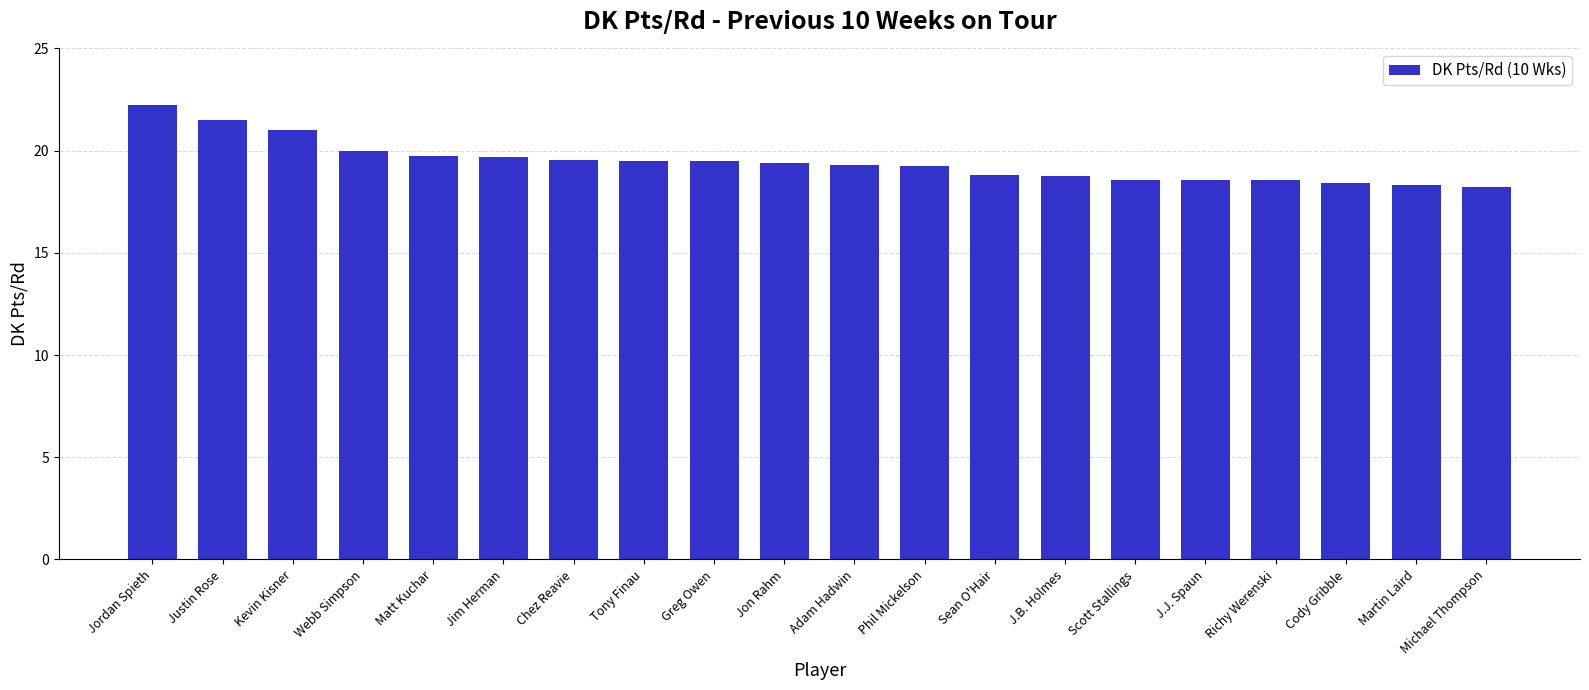

What is the change in value from Chez Reavie to Sean O'Hair?

-0.7